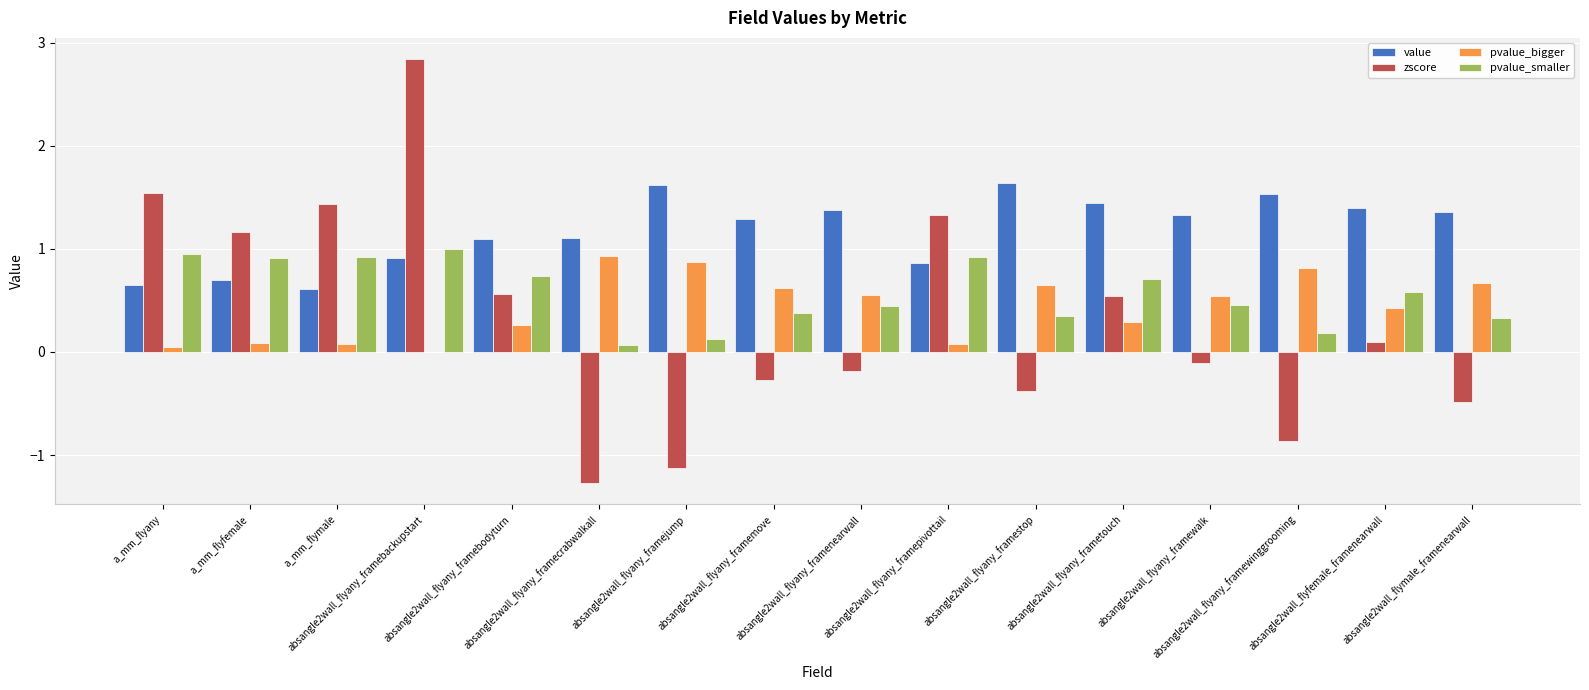

Is it true that pvalue_bigger equals 0.5 at absangle2wall_flyany_framewalk?

True